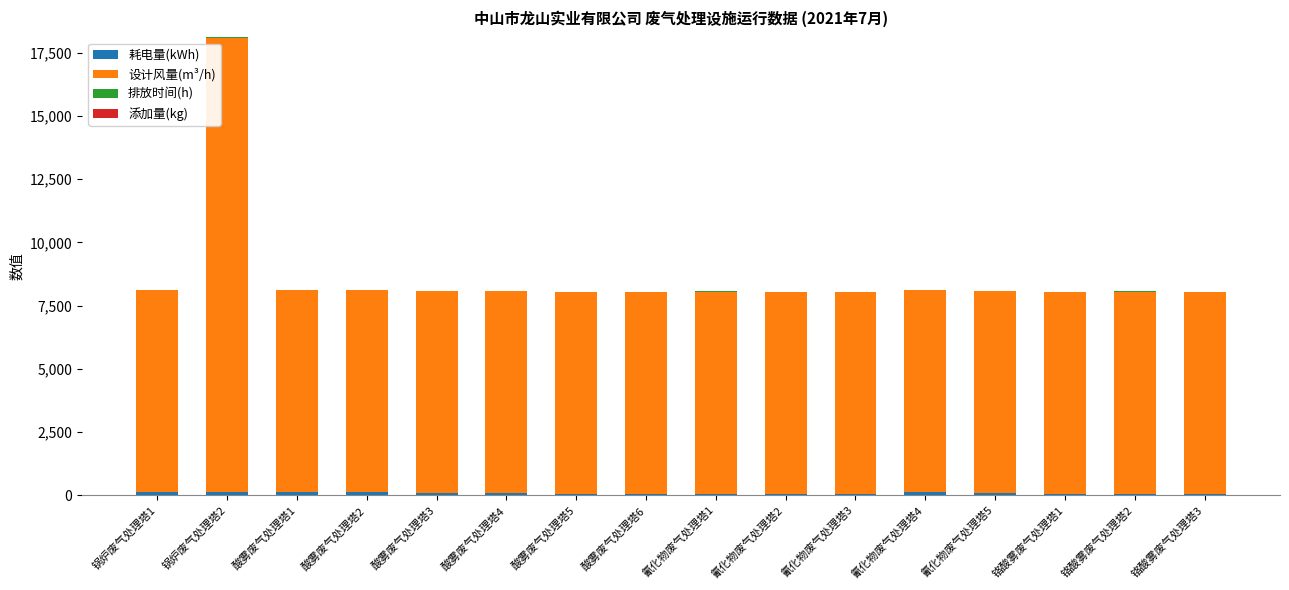

At which category is the sum across all series the highest?

锅炉废气处理塔2